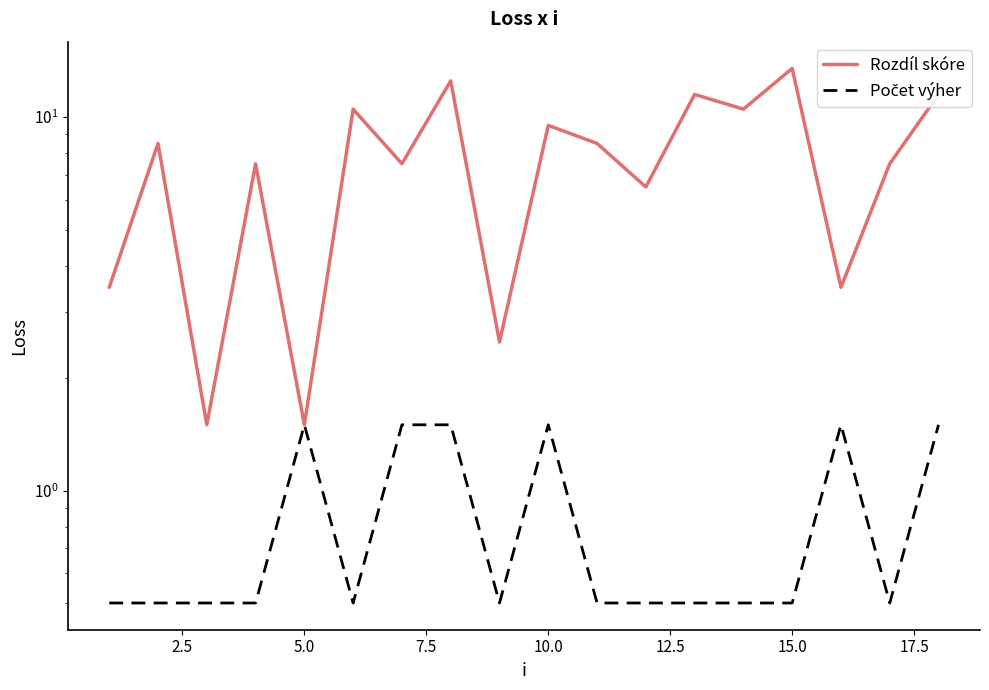

Does the chart display data point markers on the line(s)?

No